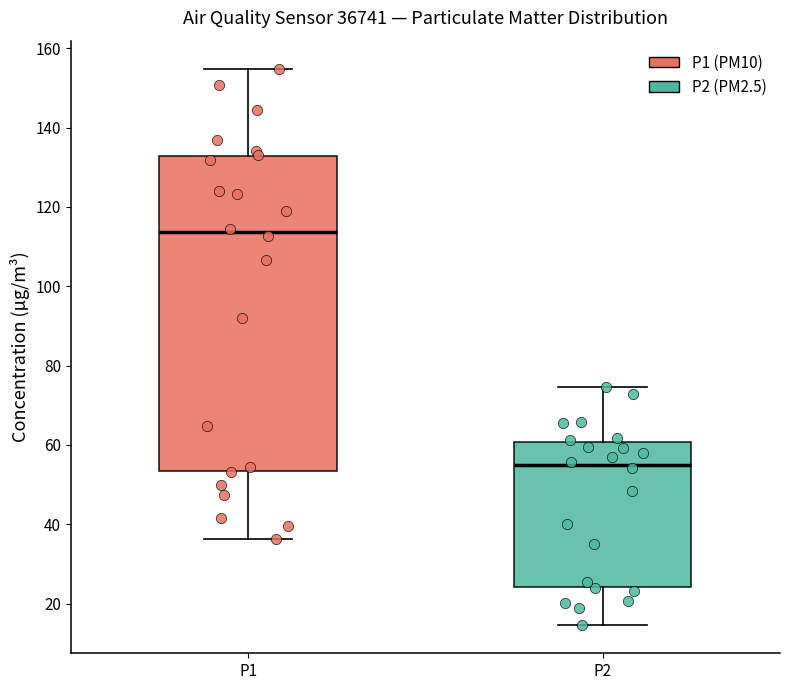

Which box's median line is the highest?

P1